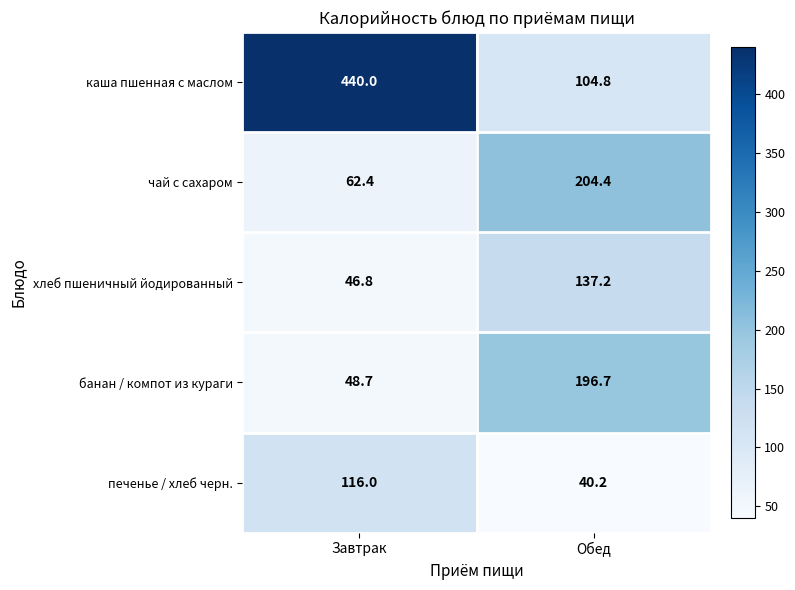

Is it true that чай с сахаром equals 204.4 at Обед?

True